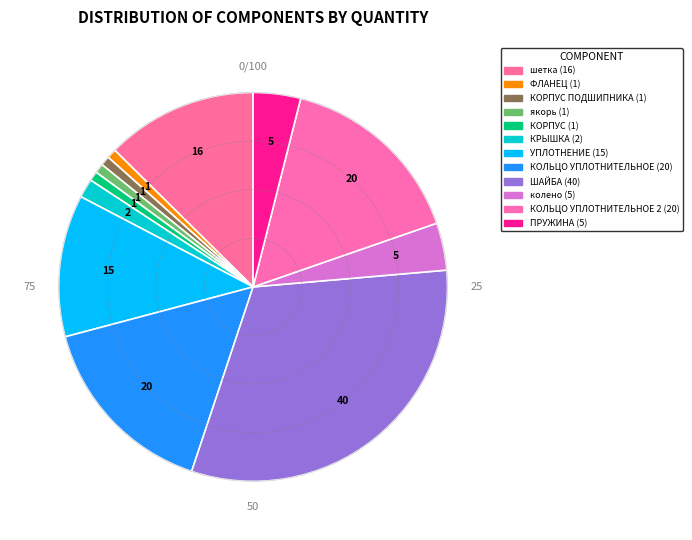

Is the sum of КОЛЬЦО УПЛОТНИТЕЛЬНОЕ (20) and ШАЙБА (40) greater than half?

No